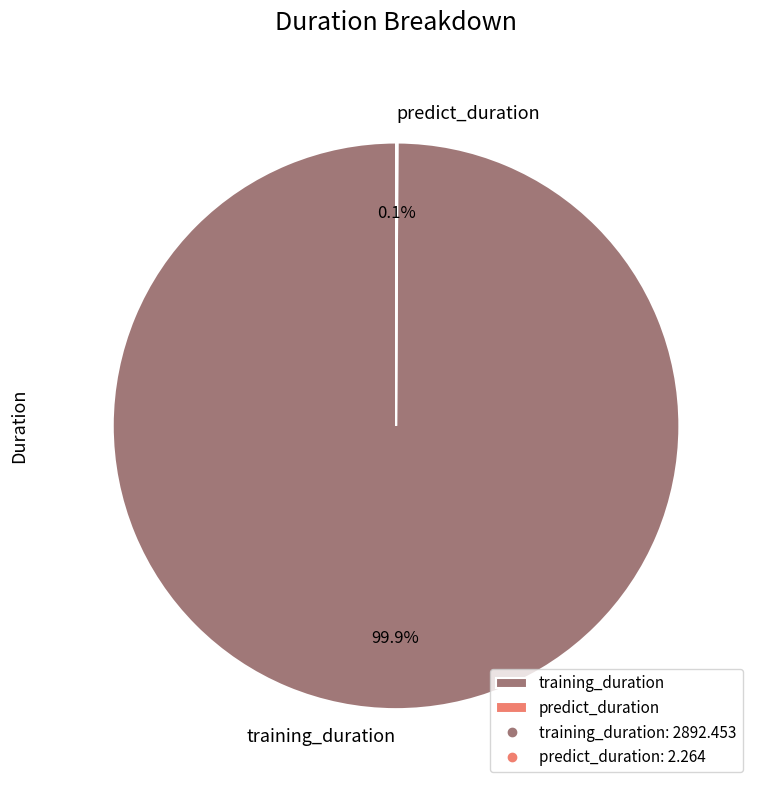

Does training_duration represent more than half of the total?

Yes